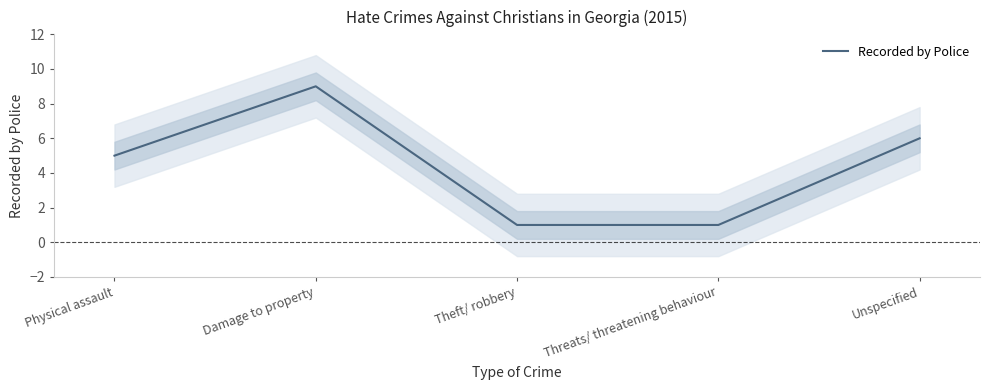

At which label does the data first exceed 5?

Damage to property